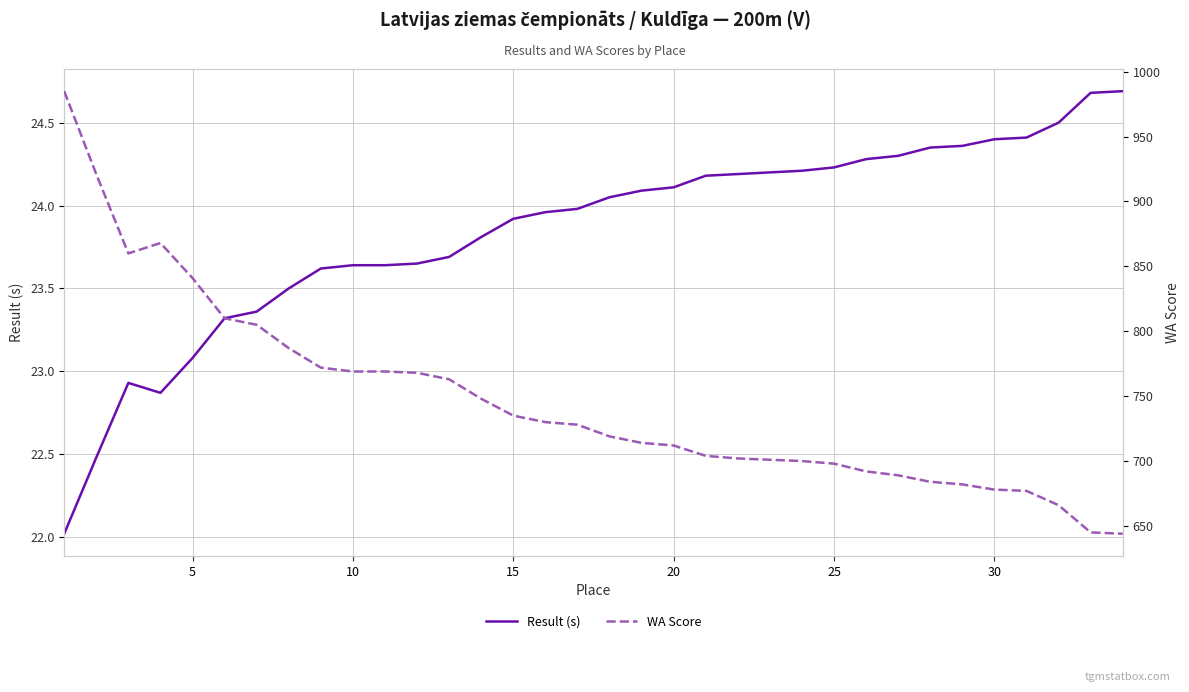

The value of Result (s) at 30 is 24.4. True or false?

True